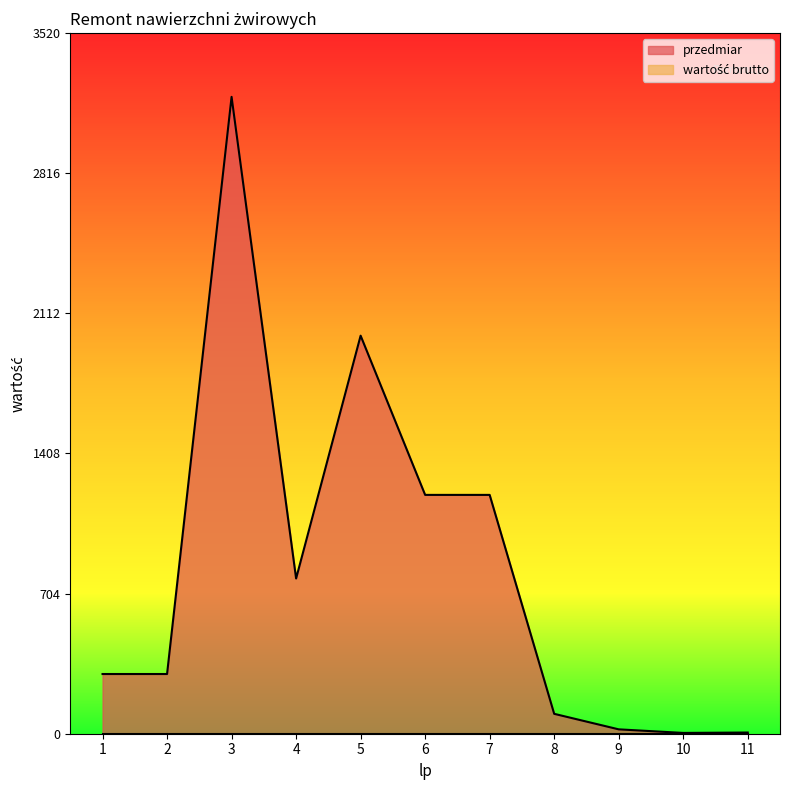

How many points are higher than both their immediate neighbors (excluding endpoints)?

2